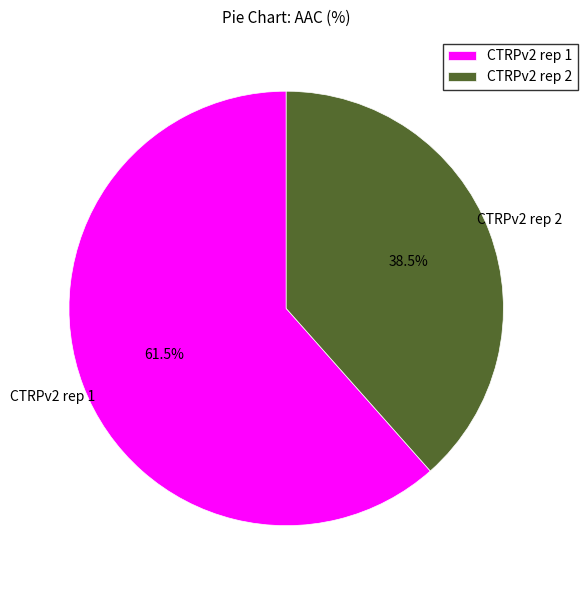

What portion of the pie excludes CTRPv2 rep 1?

38.5%